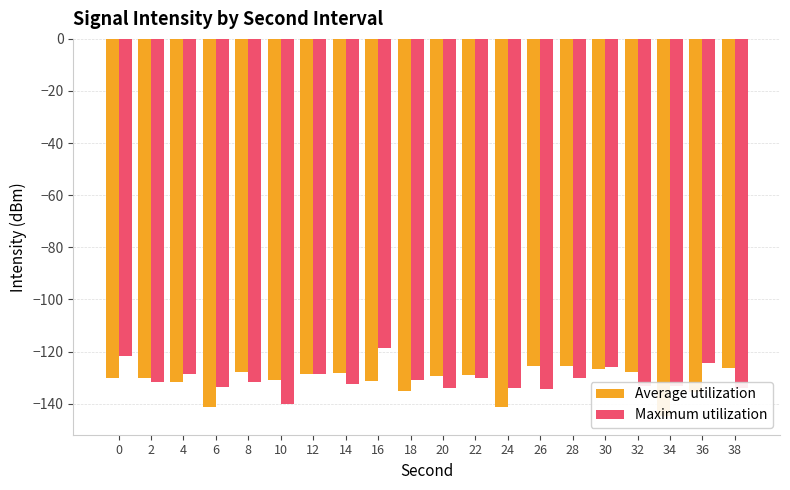

At which label is Average utilization closest to -135?

18